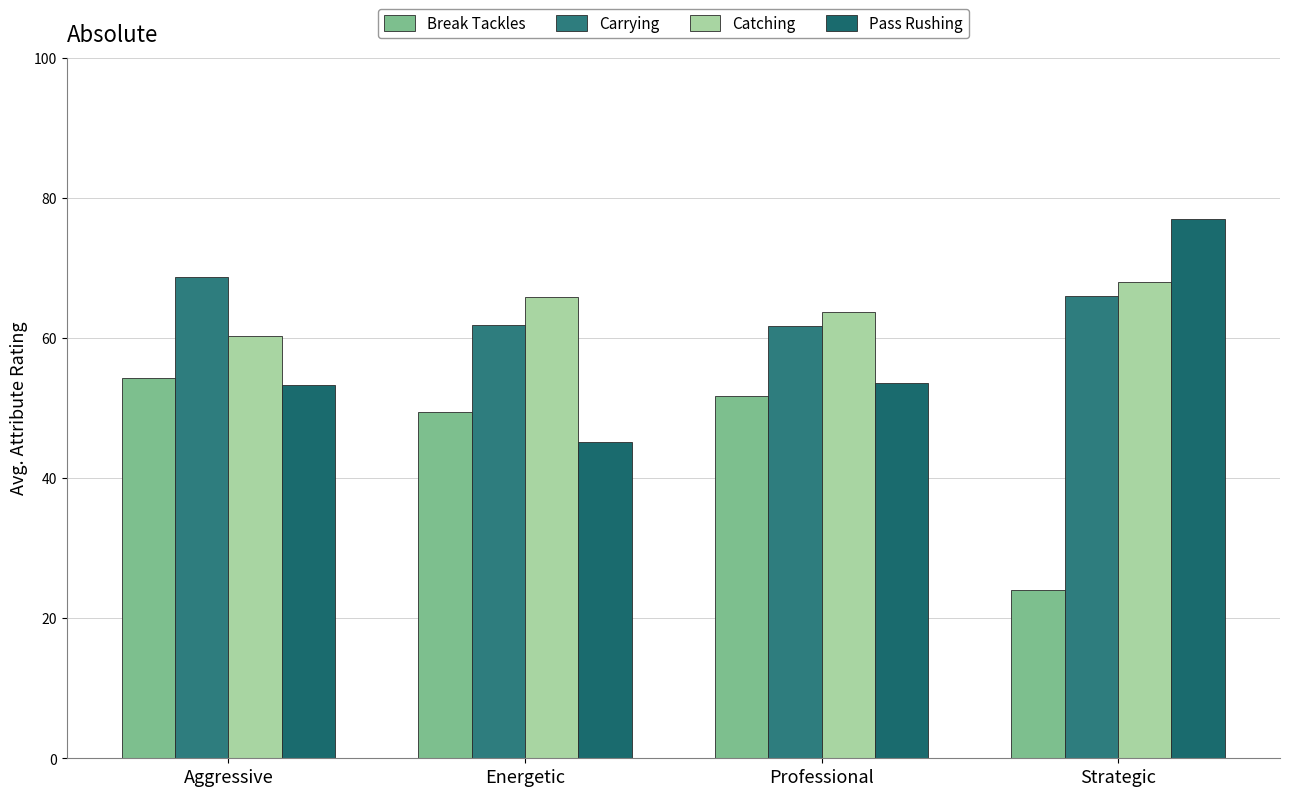

What value does the Break Tackles series have at Strategic?

24.0